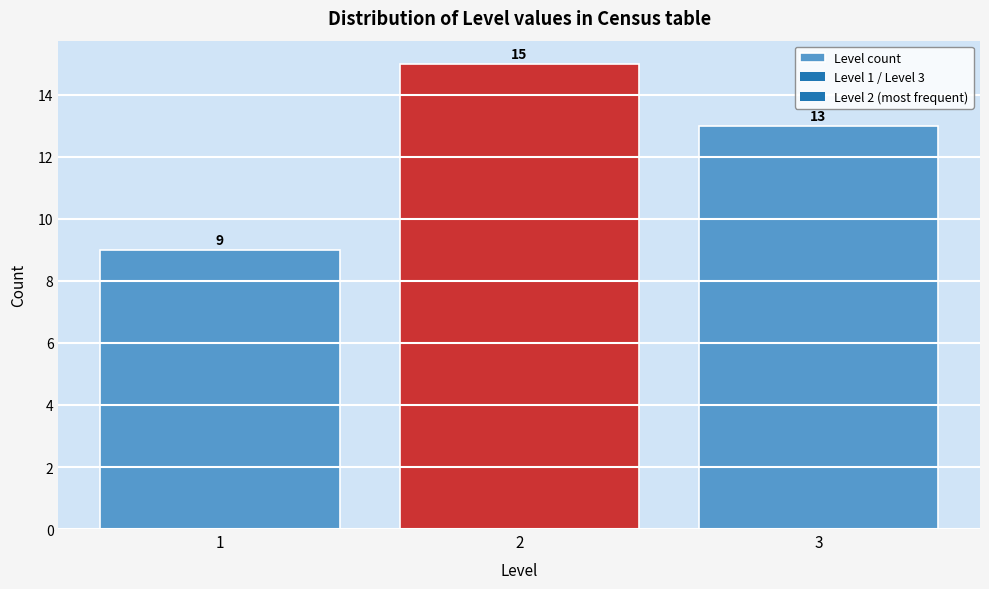

Over which range of the x-axis is the bar tallest?

1.5 to 2.5